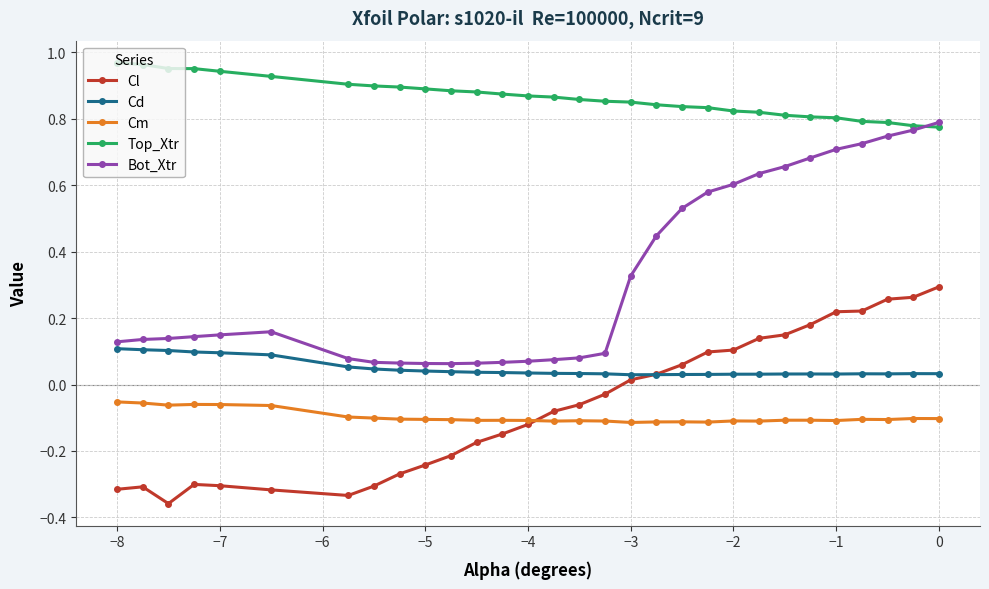

True or false: Cd and Cm intersect in this chart.

False